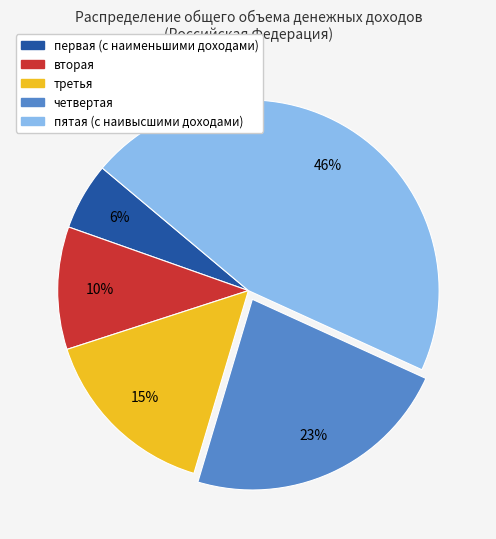

How many segments does this pie chart have?

5